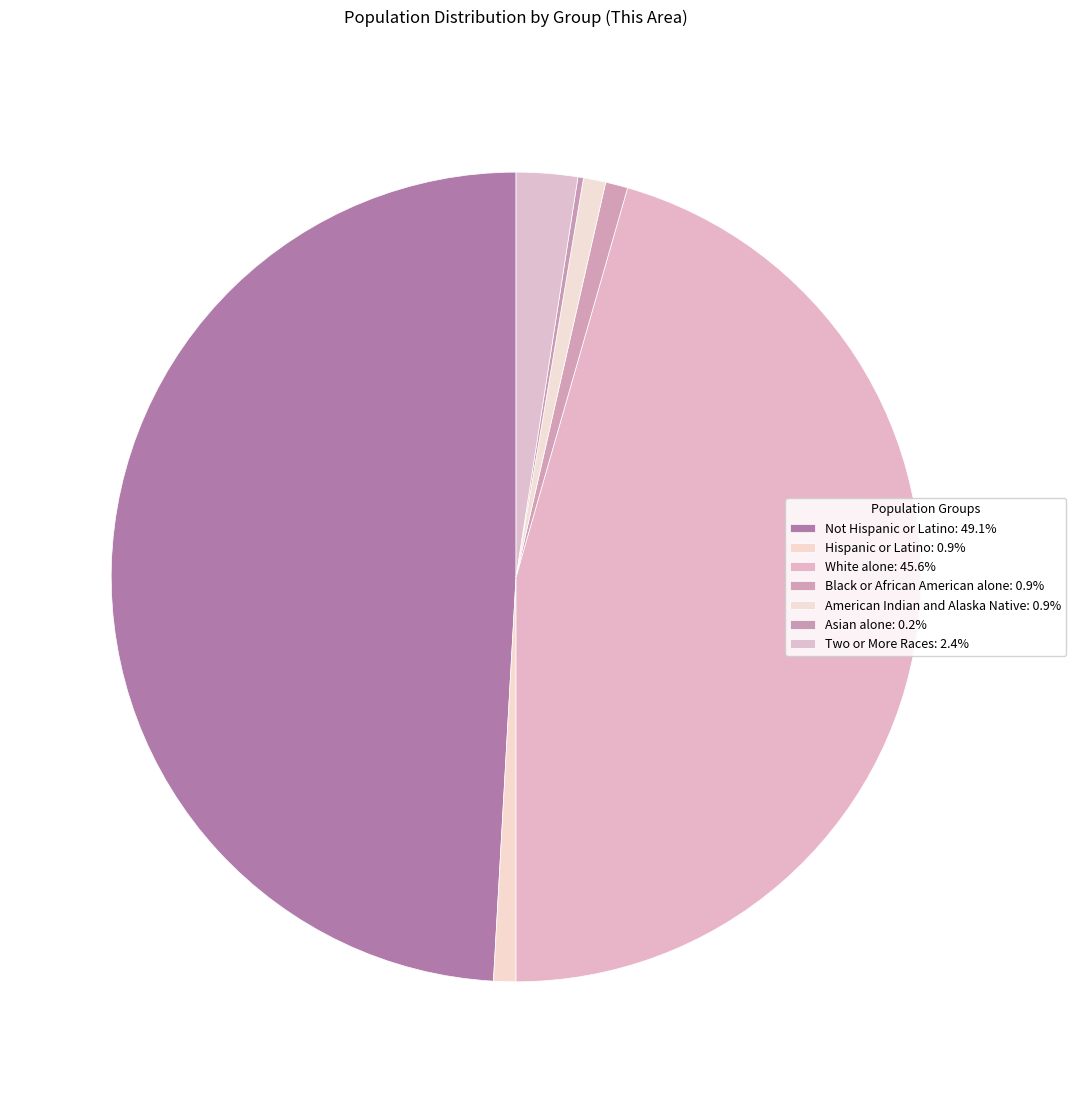

How many slices are in this pie chart?

7